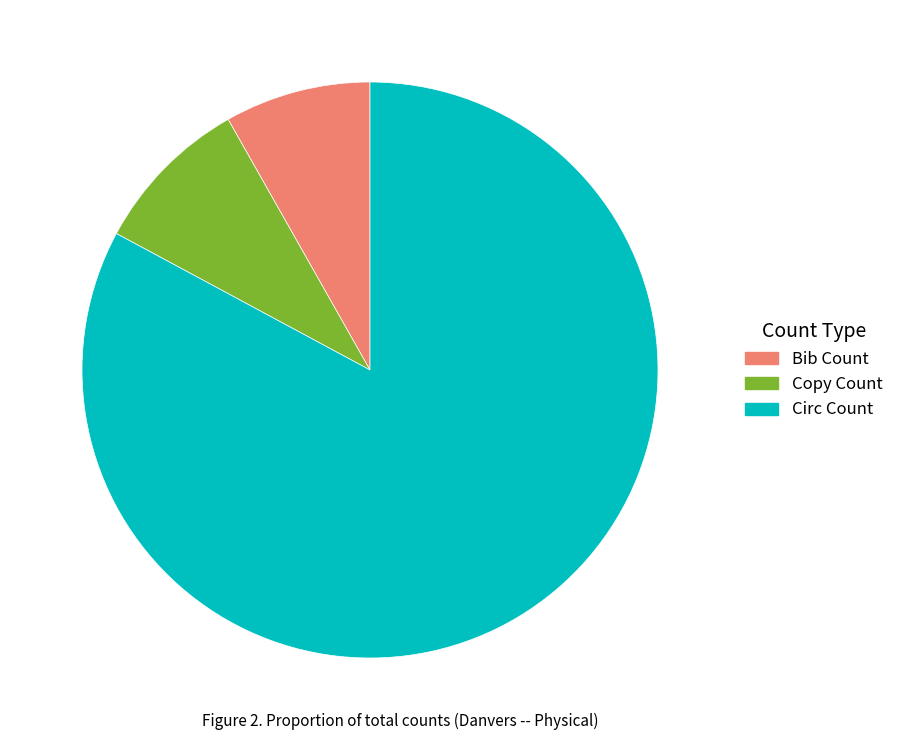

Is the sum of Bib Count and Circ Count greater than half?

Yes